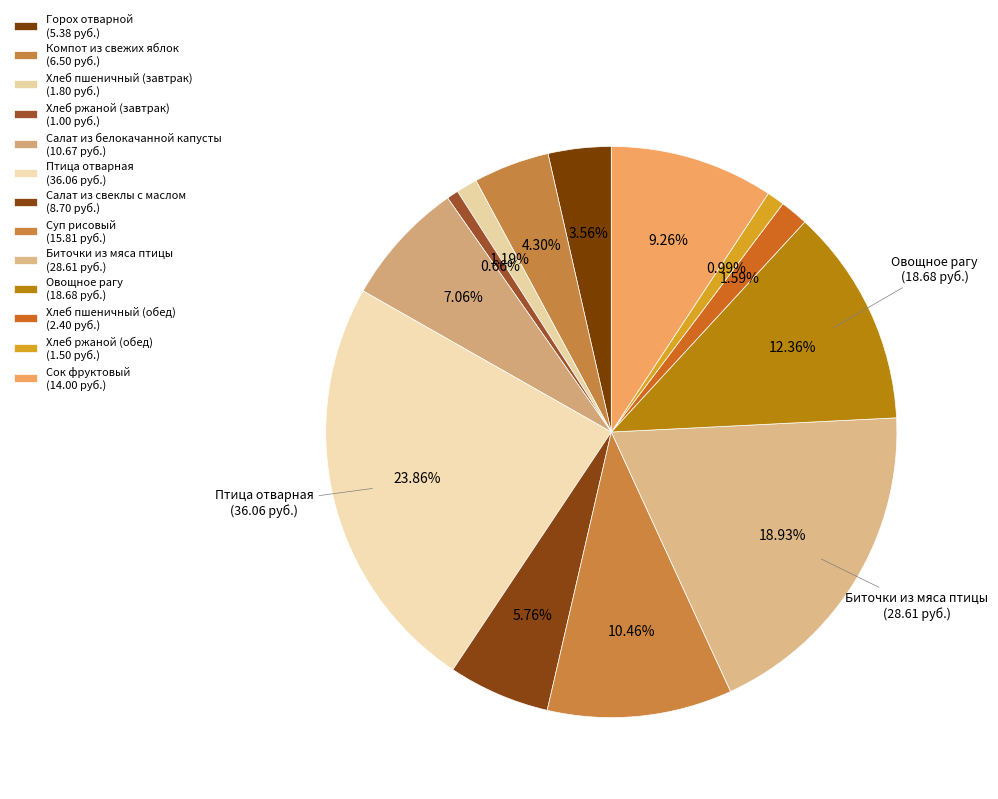

What portion of the pie excludes Салат из свеклы с маслом?

94.2%